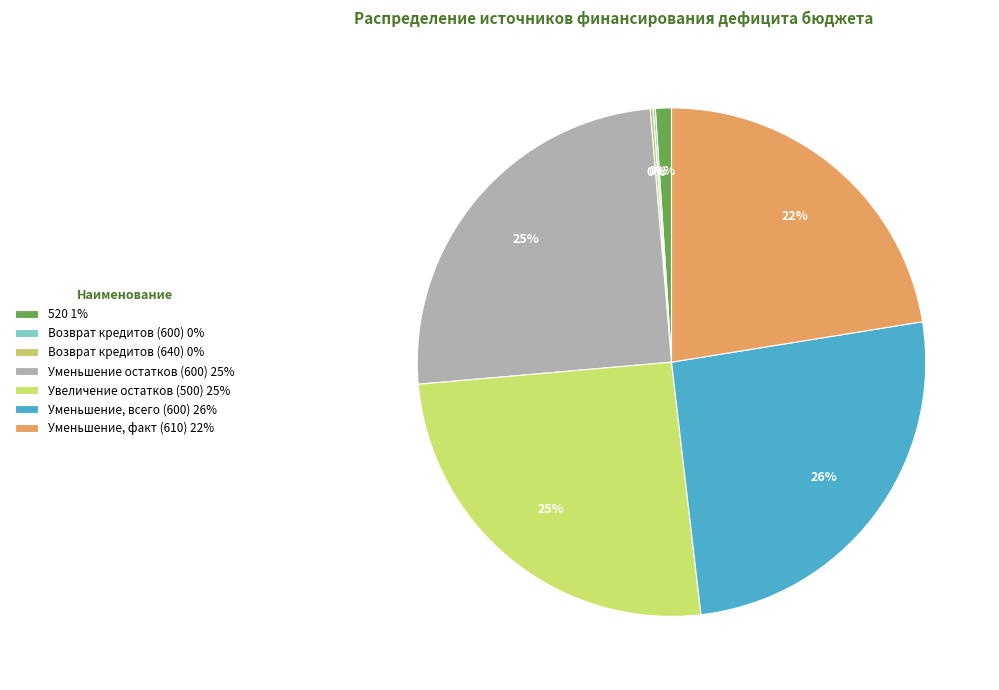

Is there any slice that represents more than half of the pie?

No